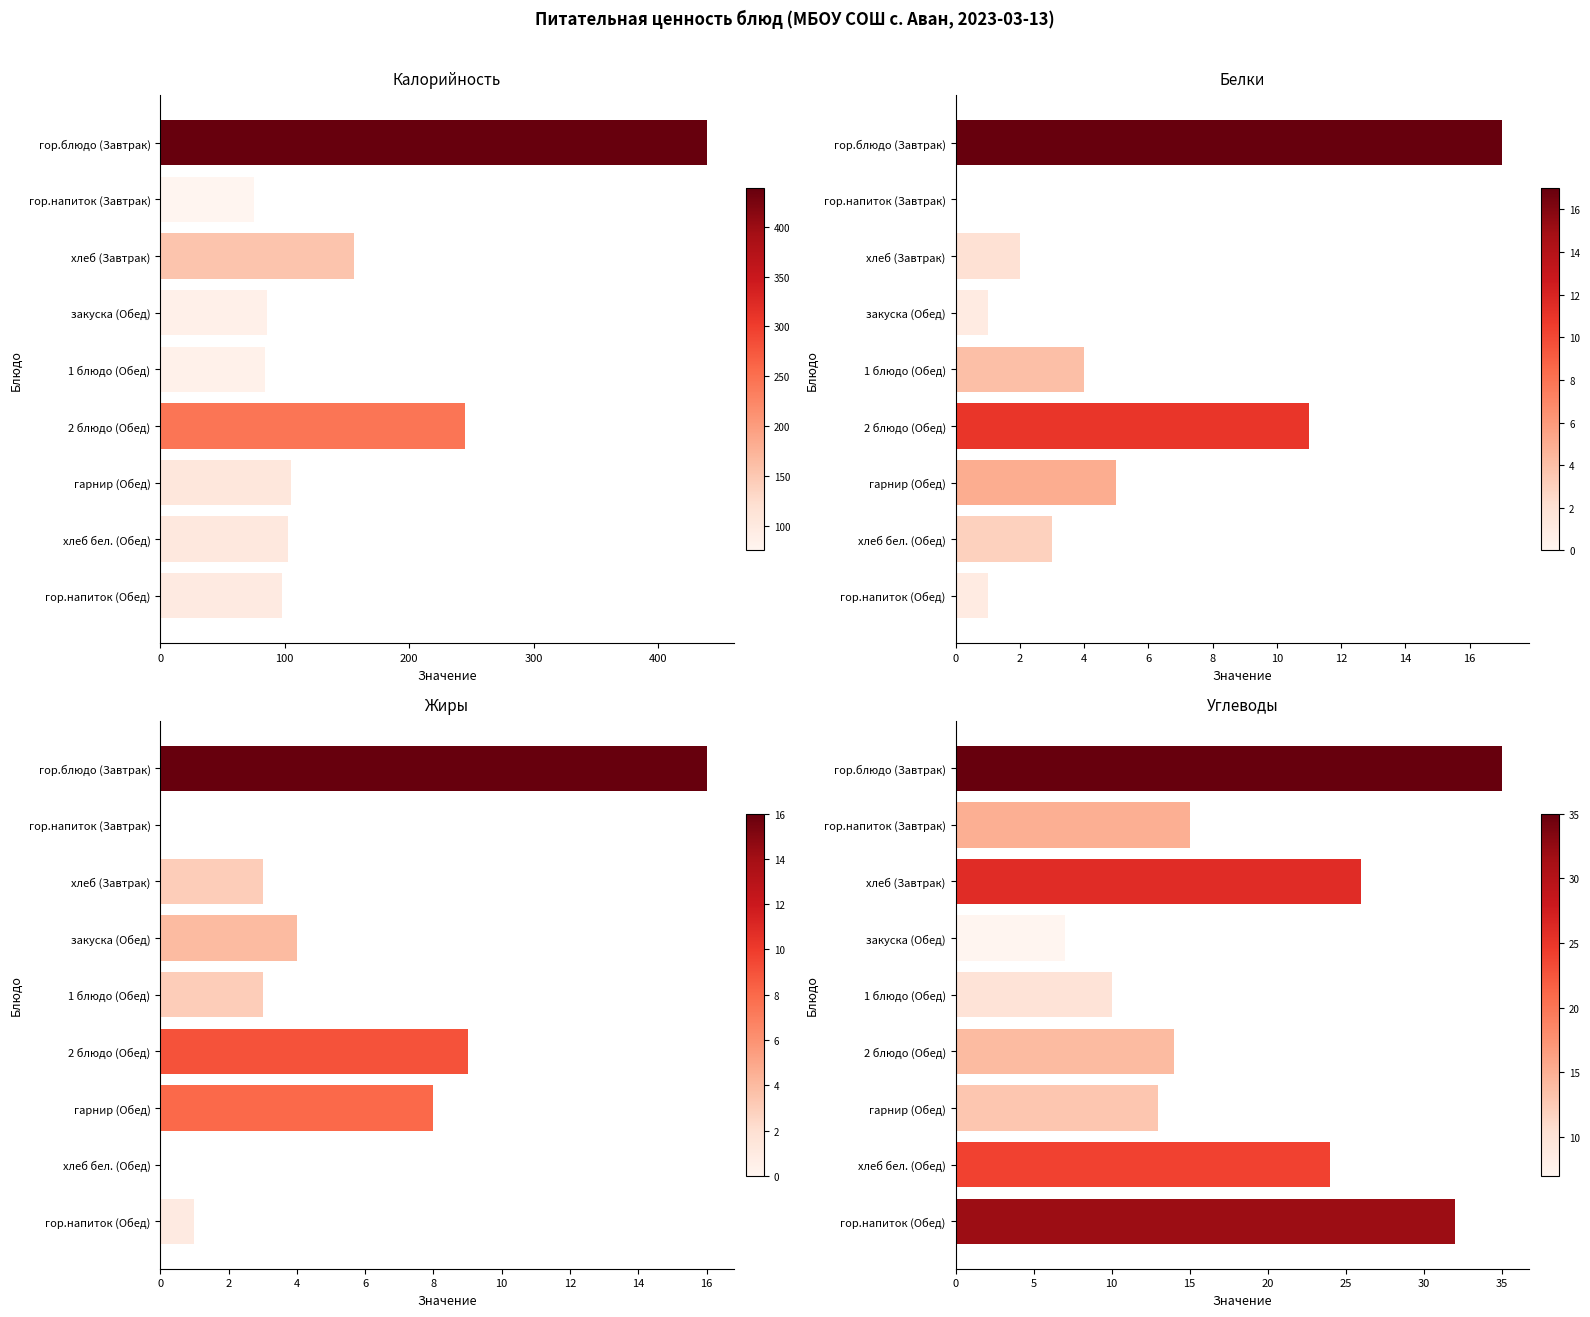

The Белки series shows 6 at гор.блюдо (Завтрак). True or false?

False